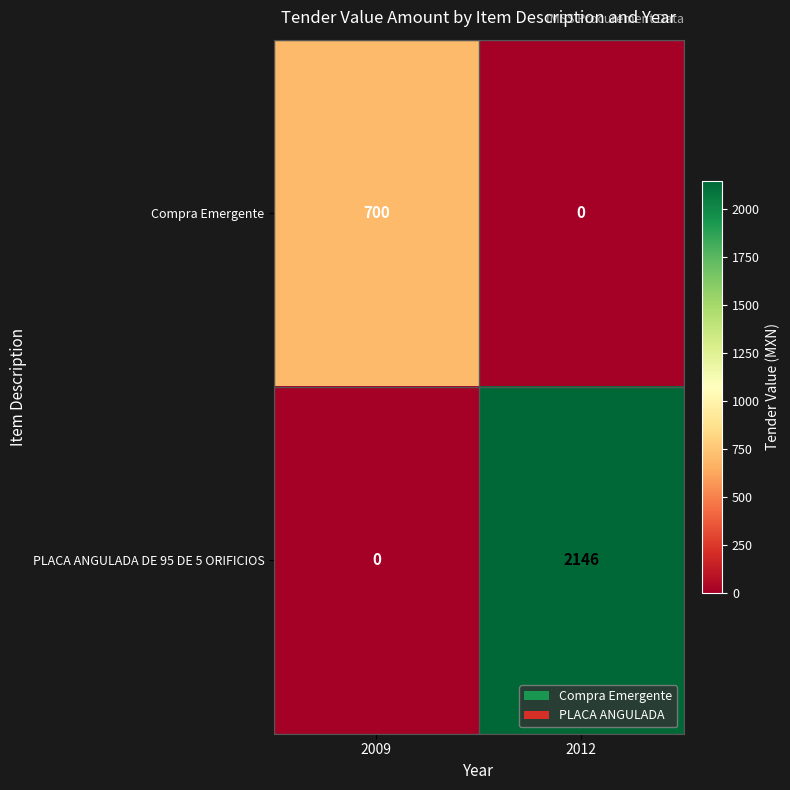

What is the sum of the PLACA ANGULADA DE 95 DE 5 ORIFICIOS values at 2012 and 2009?

2146